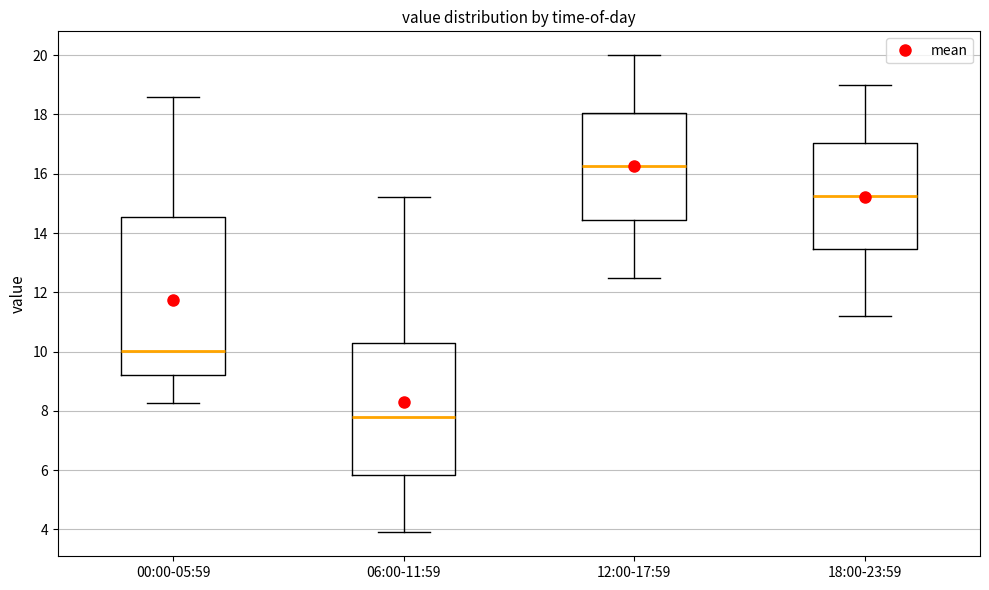

Reading left to right, read every box against the y-axis: the position of its median line, the range the box covers, and the ends of its whiskers. The values are not printed on the chart, so give them approximately, as read against the axis.

00:00-05:59: median 10.0, box 9.2 to 14.6, whiskers 8.2 to 18.6
06:00-11:59: median 7.8, box 5.8 to 10.4, whiskers 4.0 to 15.2
12:00-17:59: median 16.2, box 14.4 to 18.0, whiskers 12.6 to 20.0
18:00-23:59: median 15.2, box 13.4 to 17.0, whiskers 11.2 to 19.0